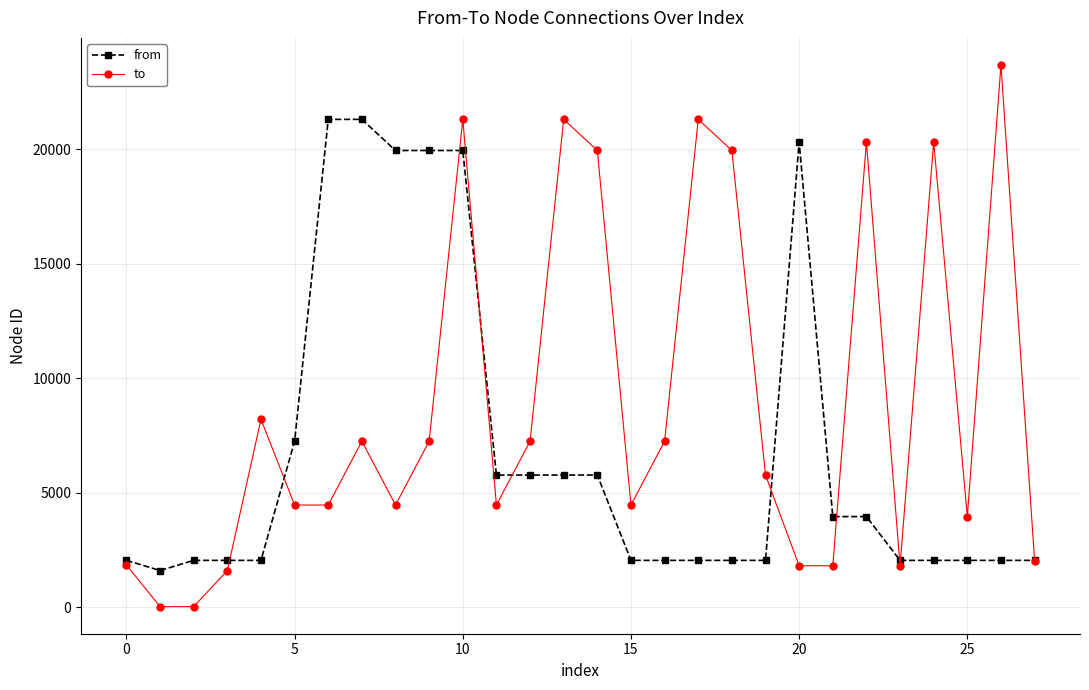

What is the minimum value for to?

34